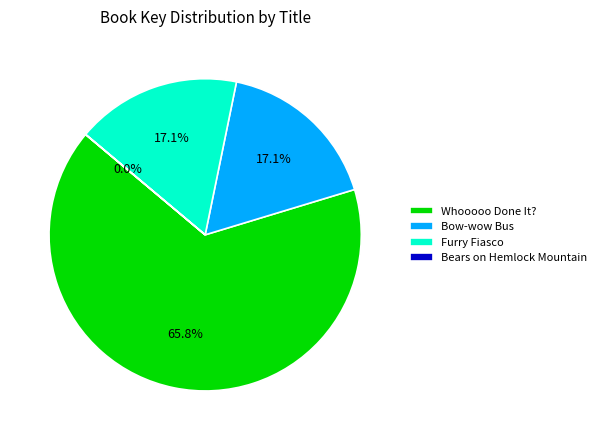

What is the ratio of the value at Furry Fiasco to the value at Whooooo Done It??

0.3